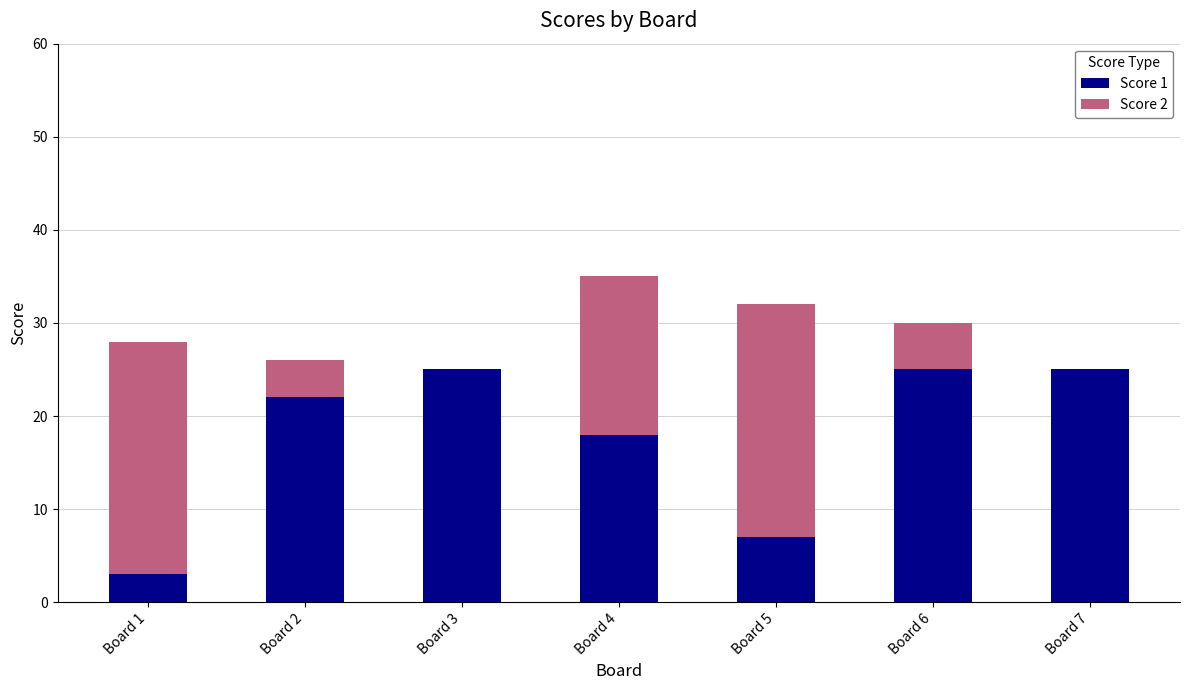

Is it true that Score 1 equals 16 at Board 7?

False